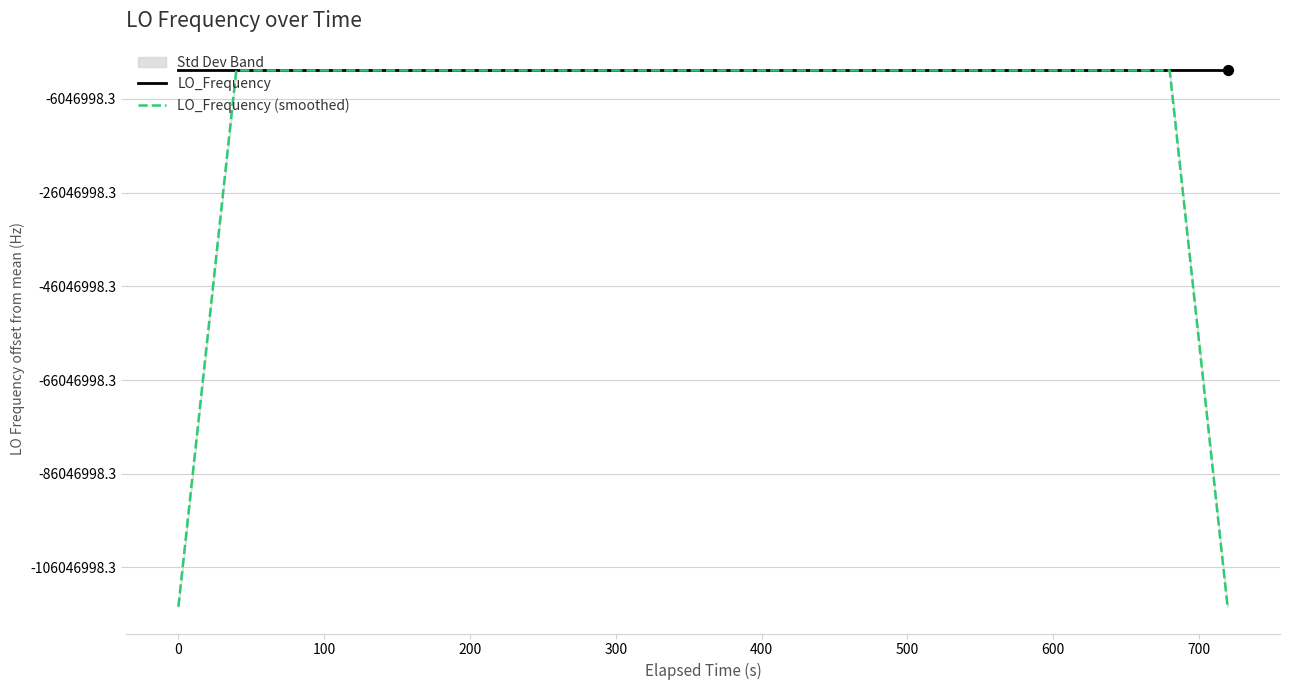

Which series has the widest spread of Y values?

LO_Frequency (smoothed)